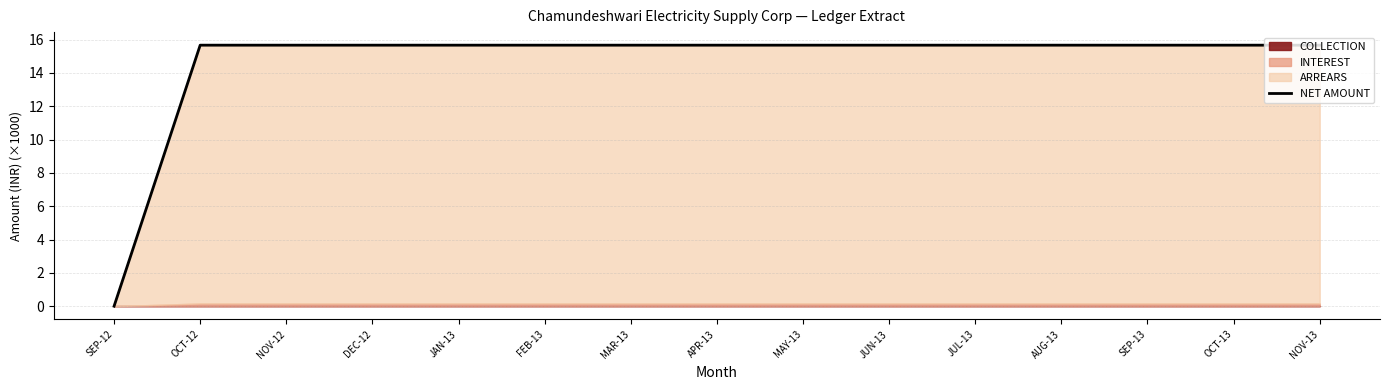

Rank the categories by value from lowest to highest.

SEP-12, OCT-12, NOV-12, DEC-12, JAN-13, FEB-13, MAR-13, APR-13, MAY-13, JUN-13, JUL-13, AUG-13, SEP-13, OCT-13, NOV-13